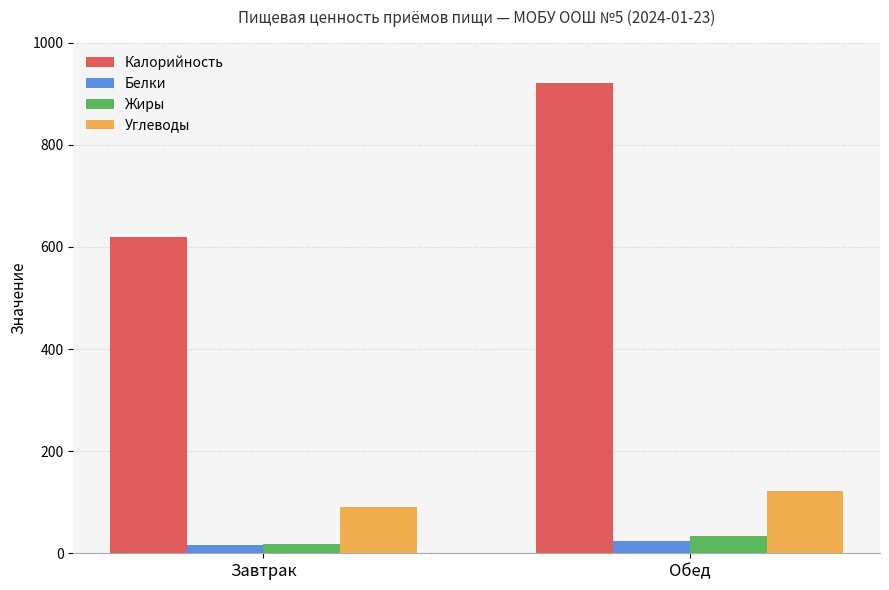

Read the Белки value at Обед.

25.0